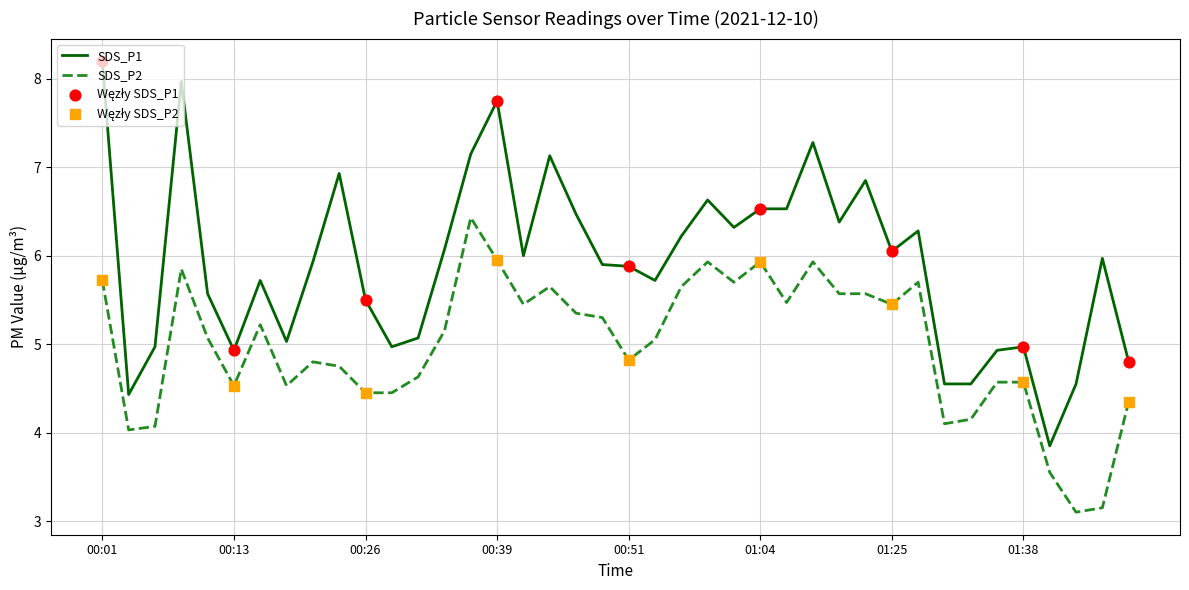

Which series has the largest total across all categories?

SDS_P1